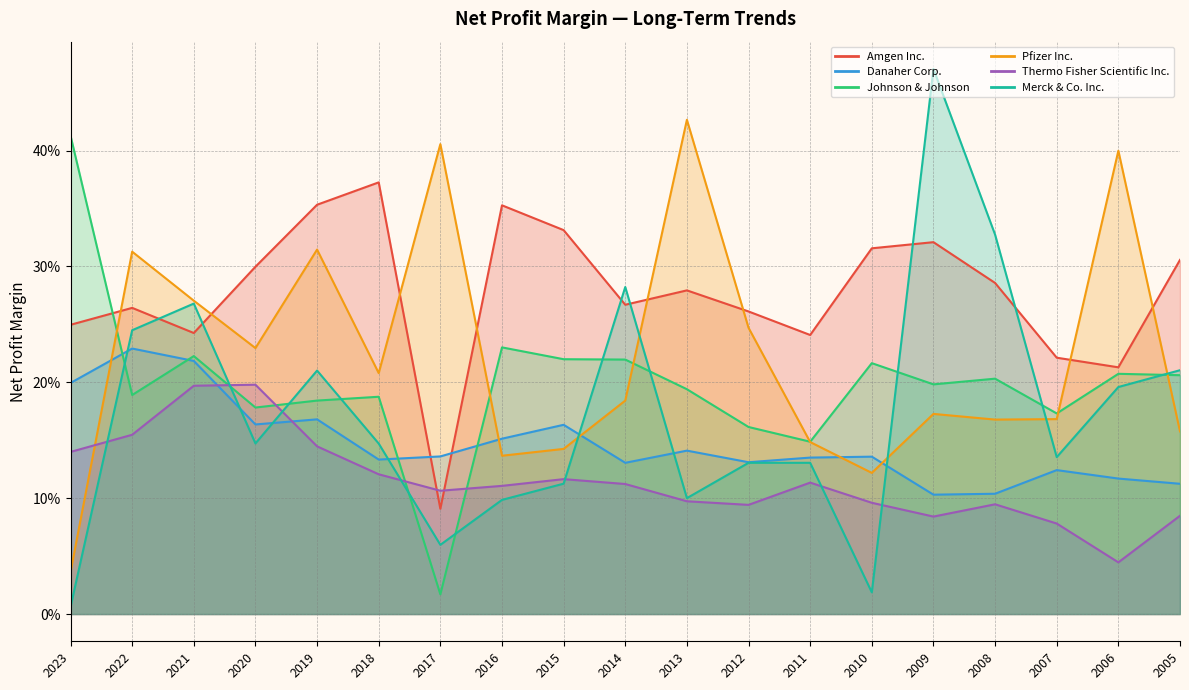

How many categories are shown in the chart?

19